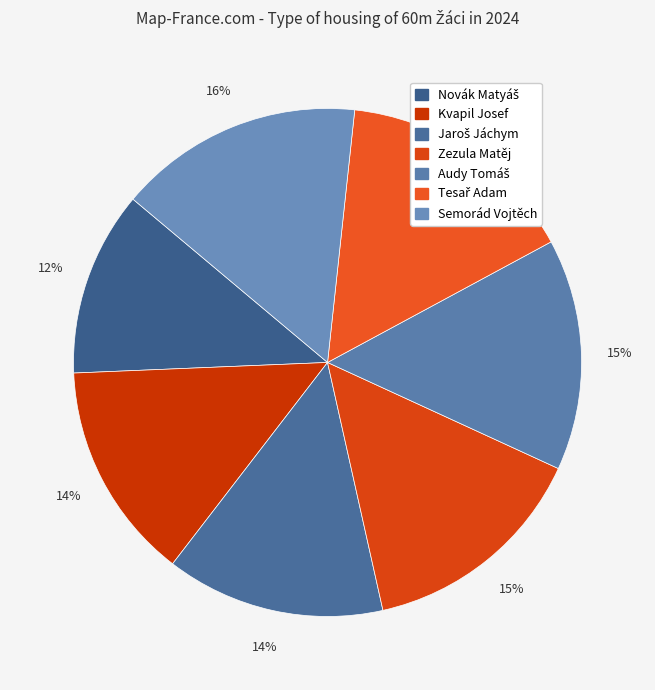

Combined, do Novák Matyáš and Kvapil Josef account for over 50%?

No